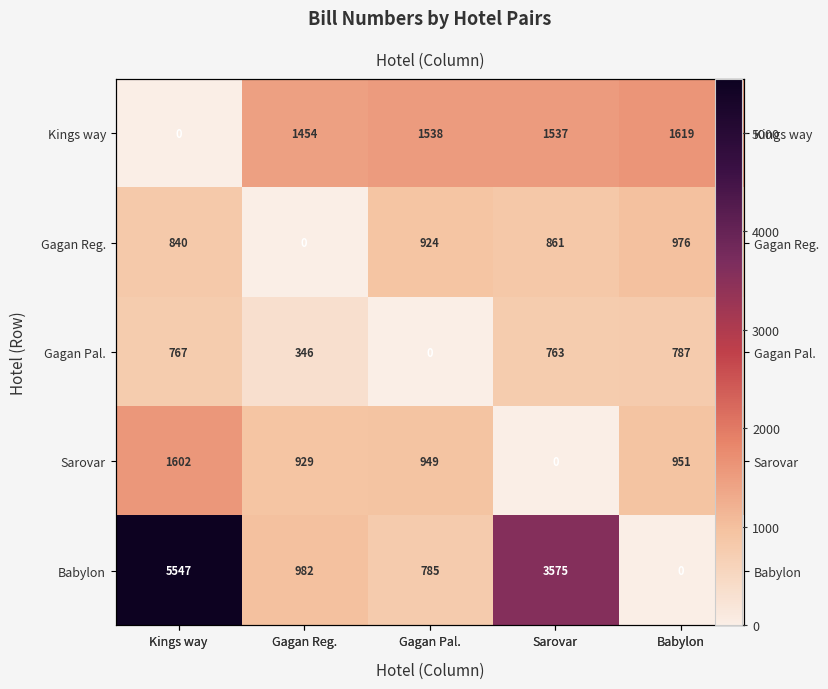

Count the number of data series in this chart.

5